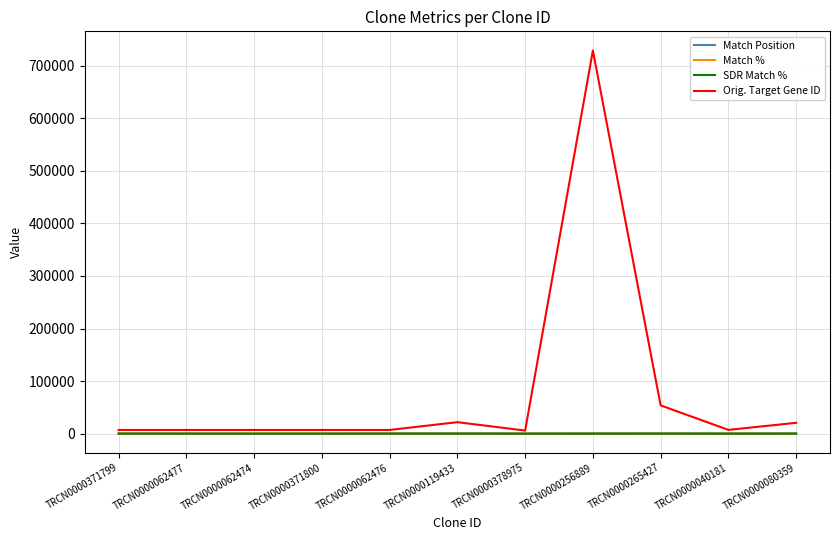

Which series has the largest total across all categories?

Orig. Target Gene ID